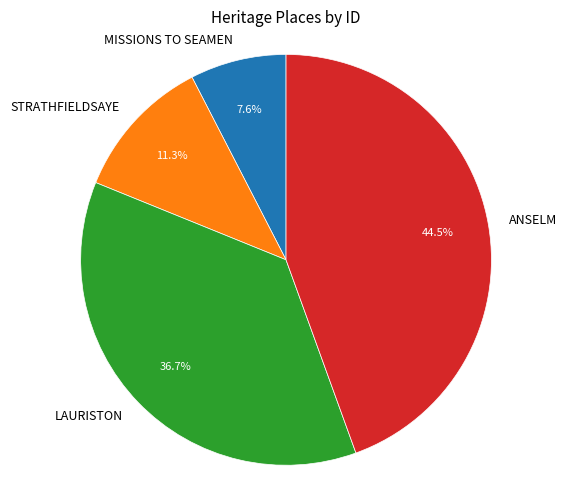

What is the total percentage of MISSIONS TO SEAMEN and STRATHFIELDSAYE?

18.9%